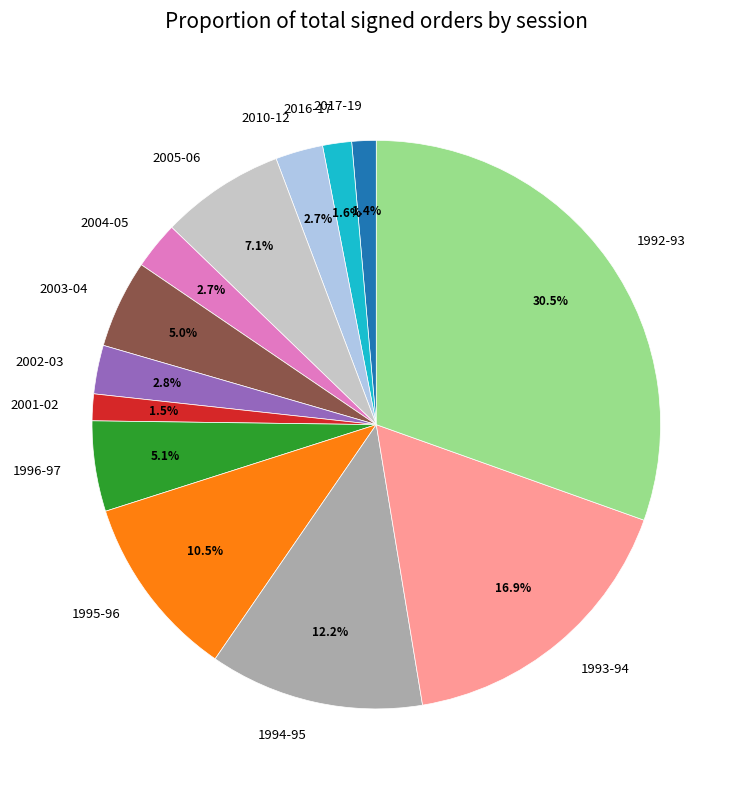

How many slices are in this pie chart?

13